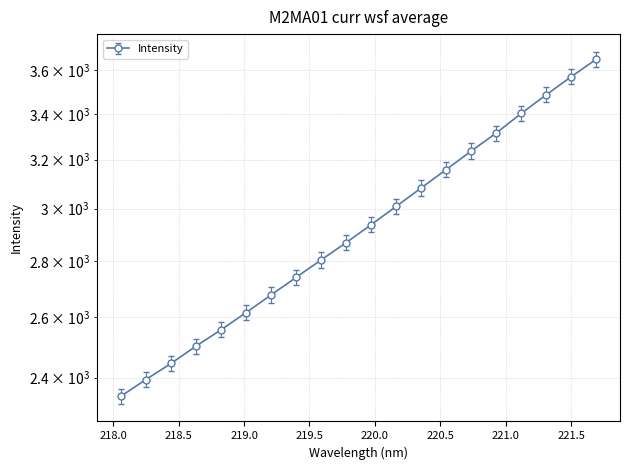

What is the difference between the maximum and minimum values?

1299.0